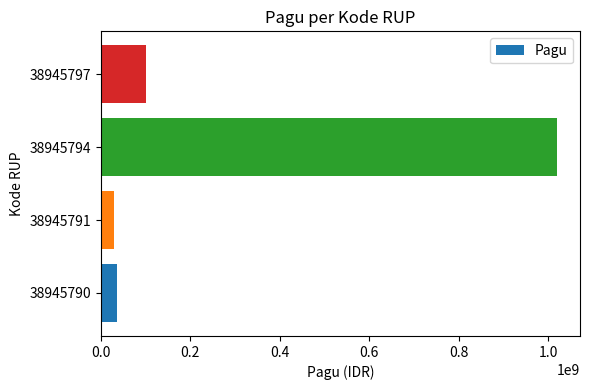

Reading bottom to top, list all the values displayed in this chart.

38945790=36000000	38945791=30000000	38945794=1020000000	38945797=100000000